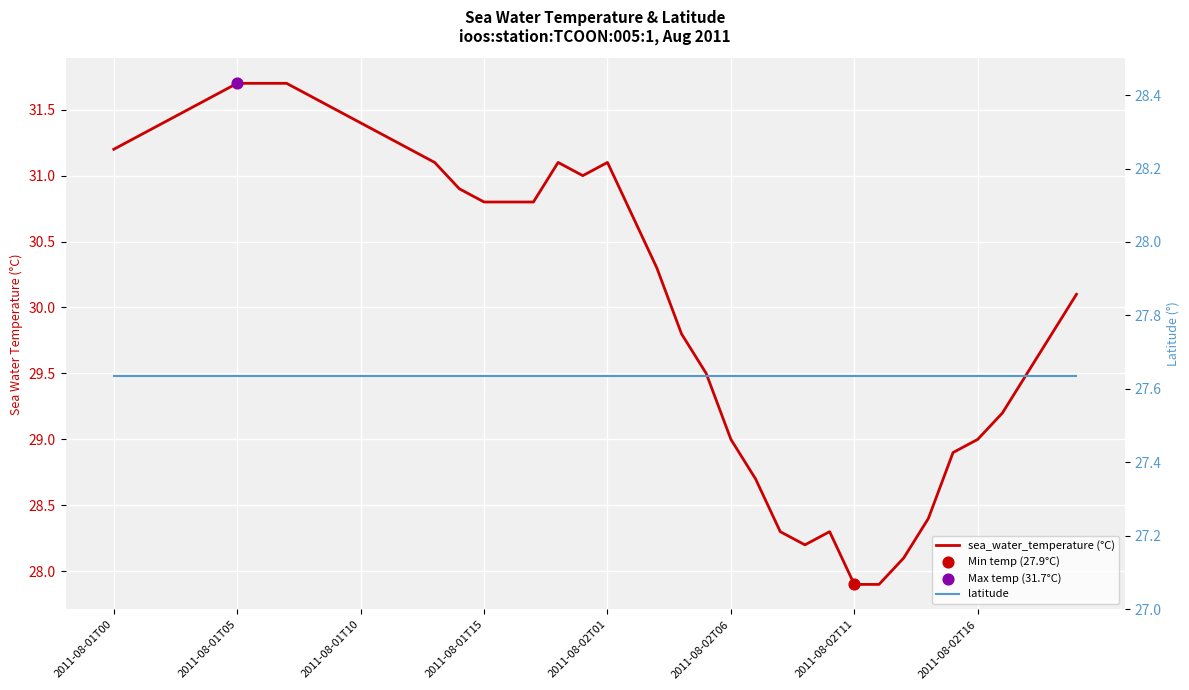

Which series has the largest total across all categories?

sea_water_temperature (°C)